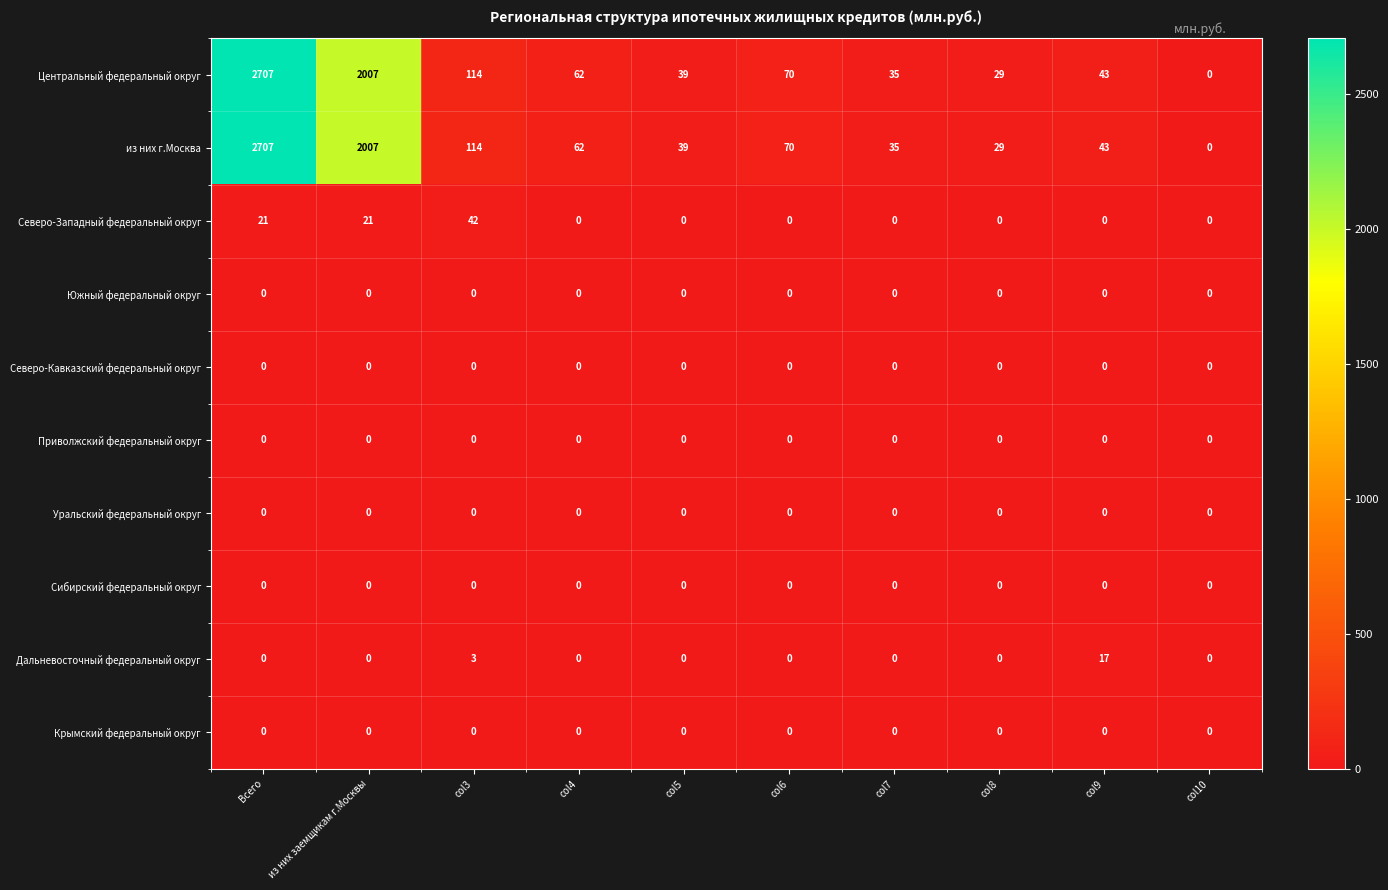

At which category is the sum across all series the highest?

Всего